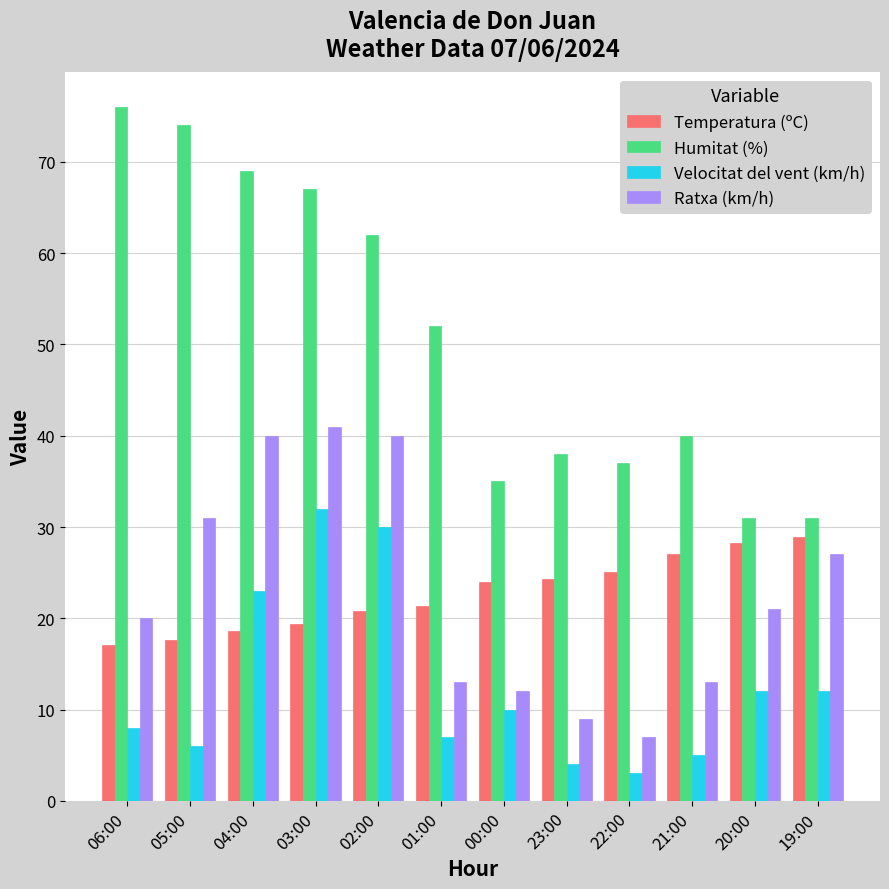

Is the value of Humitat (%) at 05:00 greater than the value of Velocitat del vent (km/h) at 22:00?

Yes